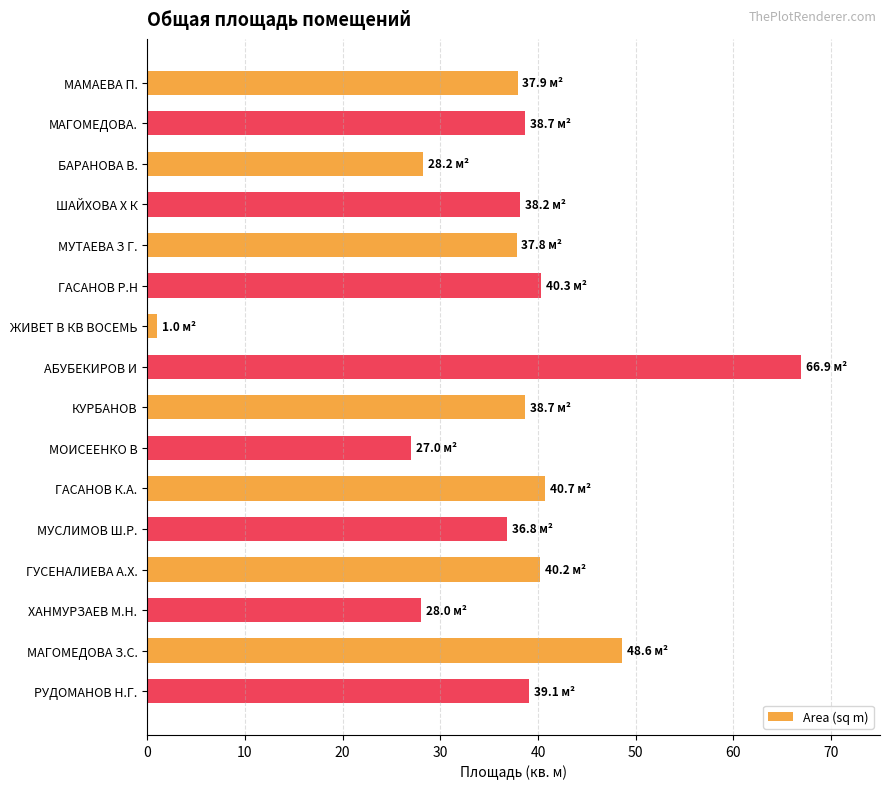

What is the difference between the values at МОИСЕЕНКО В and ГУСЕНАЛИЕВА А.Х.?

13.2